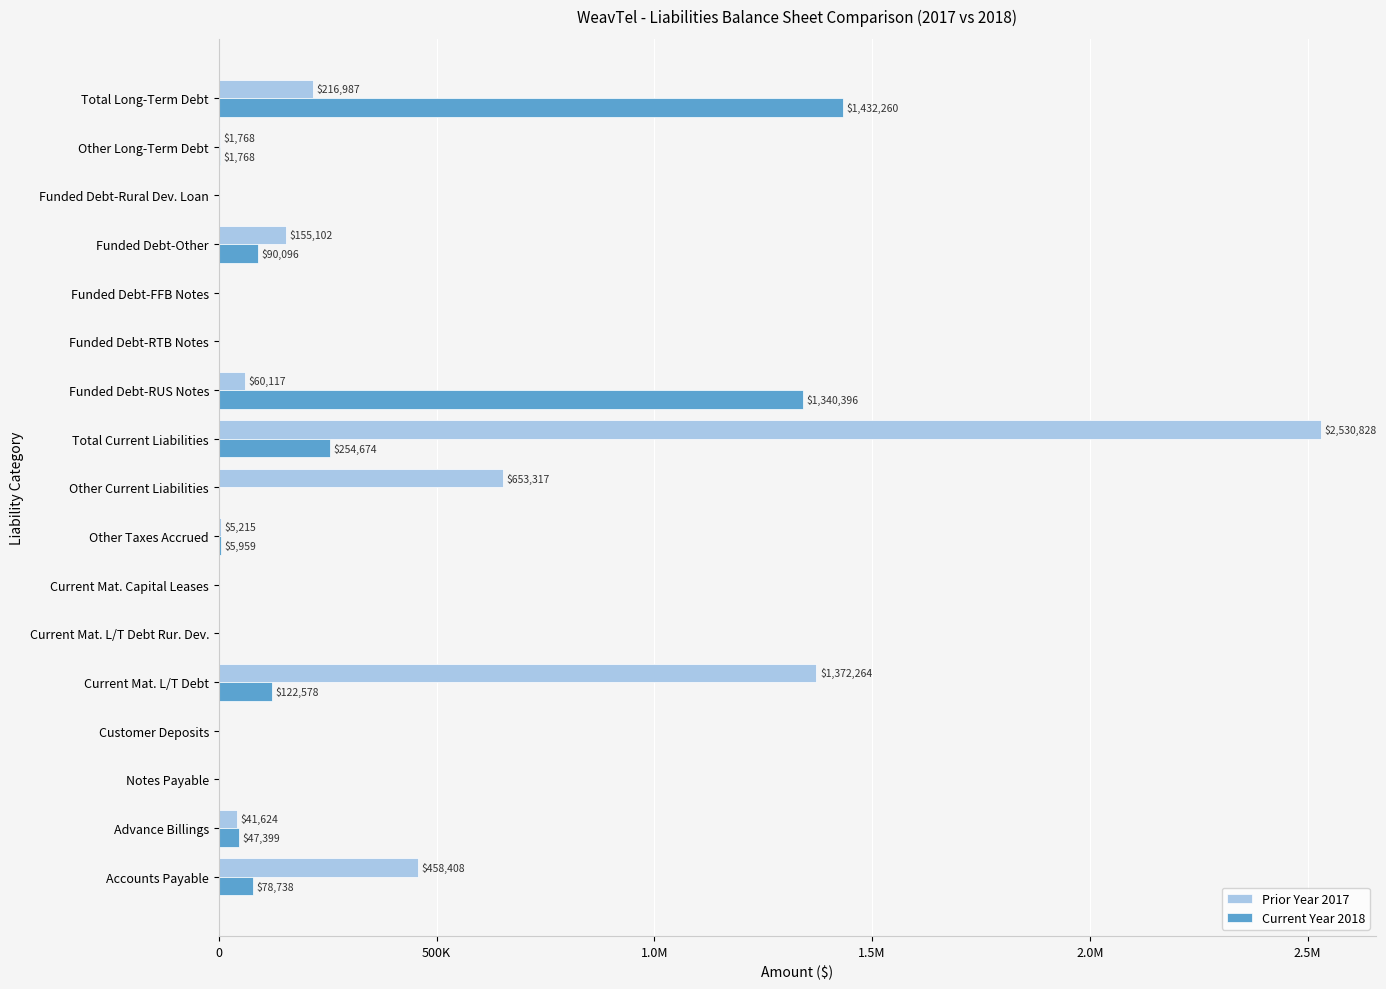

What are all the series names shown in the legend?

Prior Year 2017, Current Year 2018